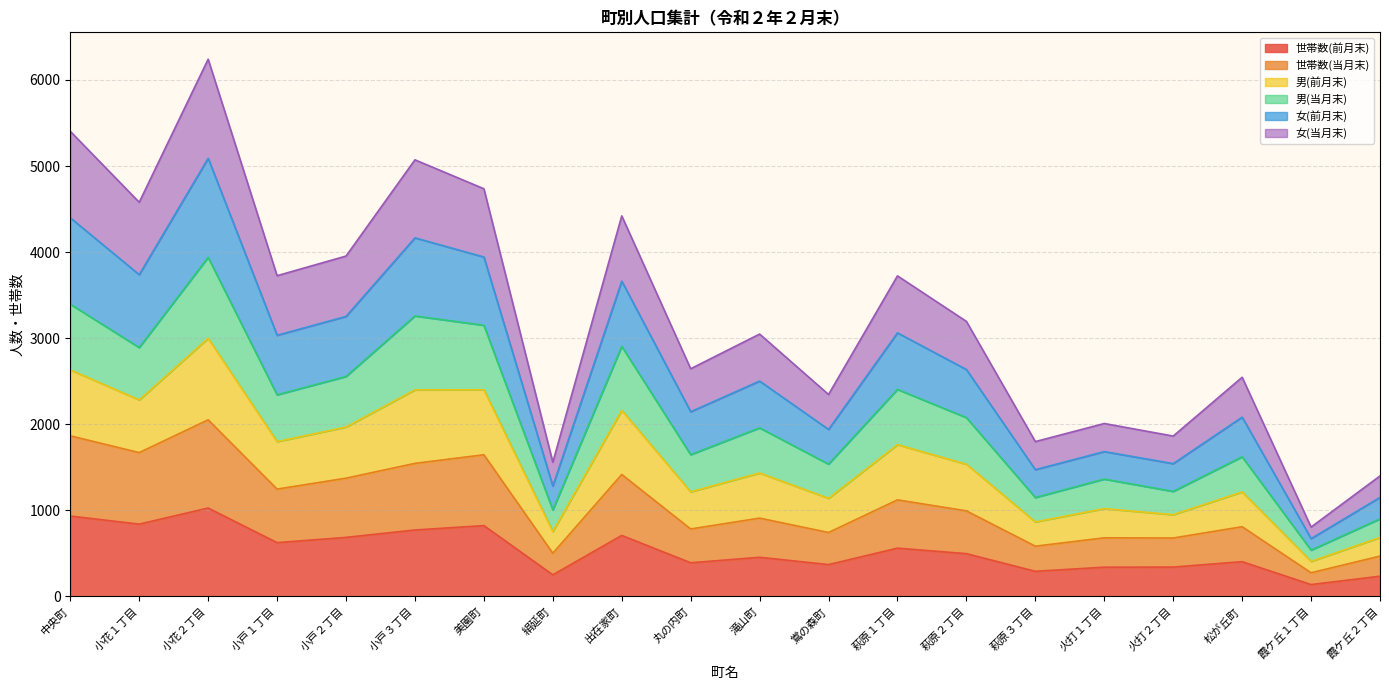

How many interior local valleys does the 男(当月末) series have?

8